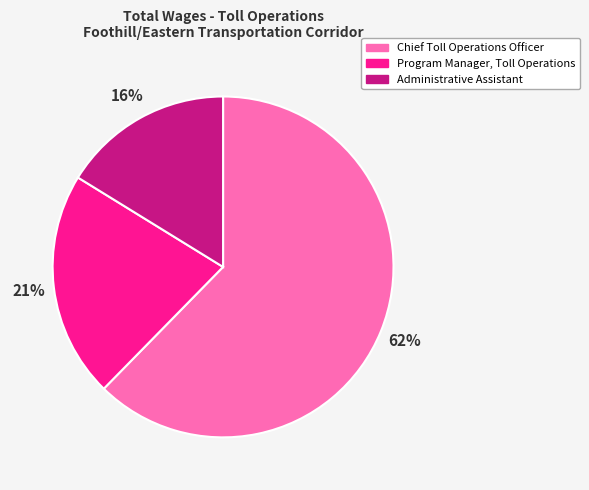

Which slice represents more than half of the pie?

Chief Toll Operations Officer